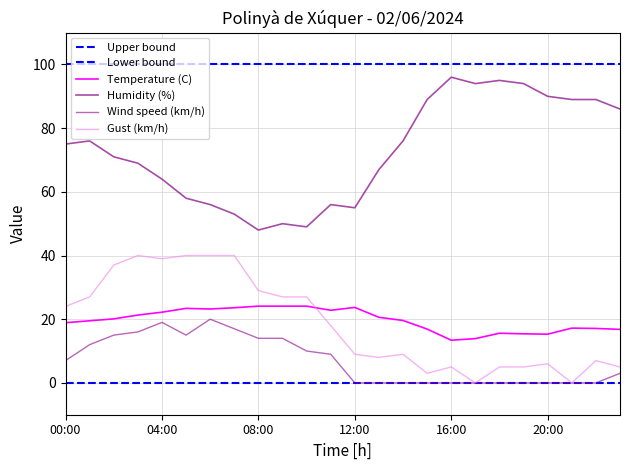

Which label corresponds to the smallest value in the chart?

12:00